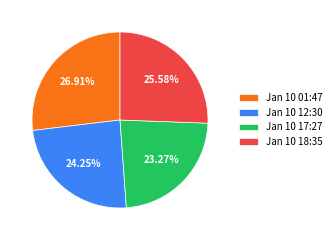

What is the largest slice in the pie chart?

Jan 10 01:47